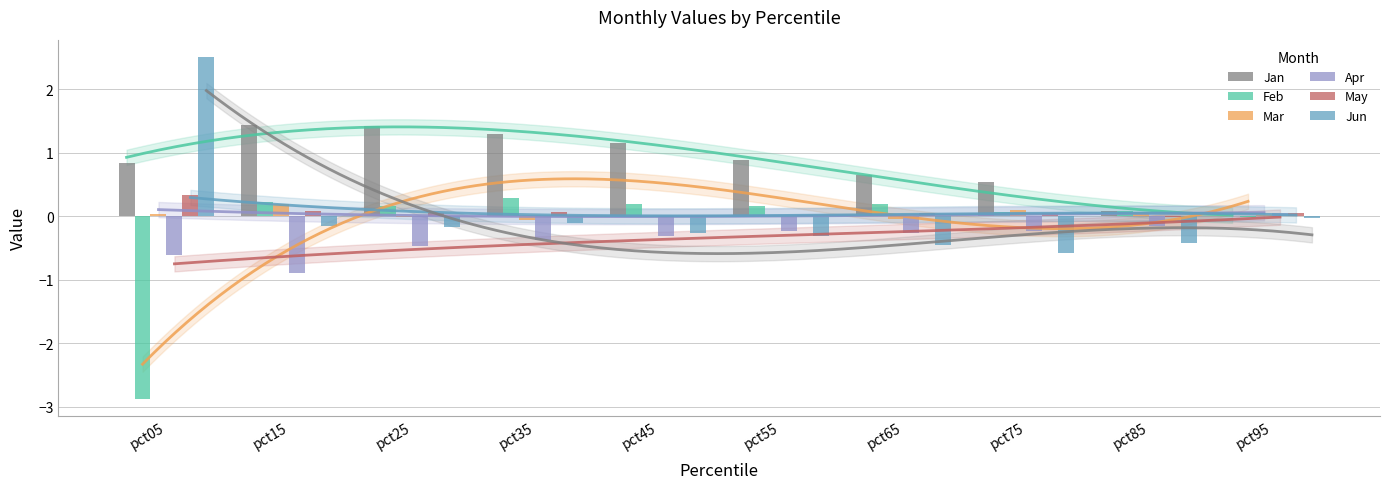

What are all the series names shown in the legend?

Jan, Feb, Mar, Apr, May, Jun